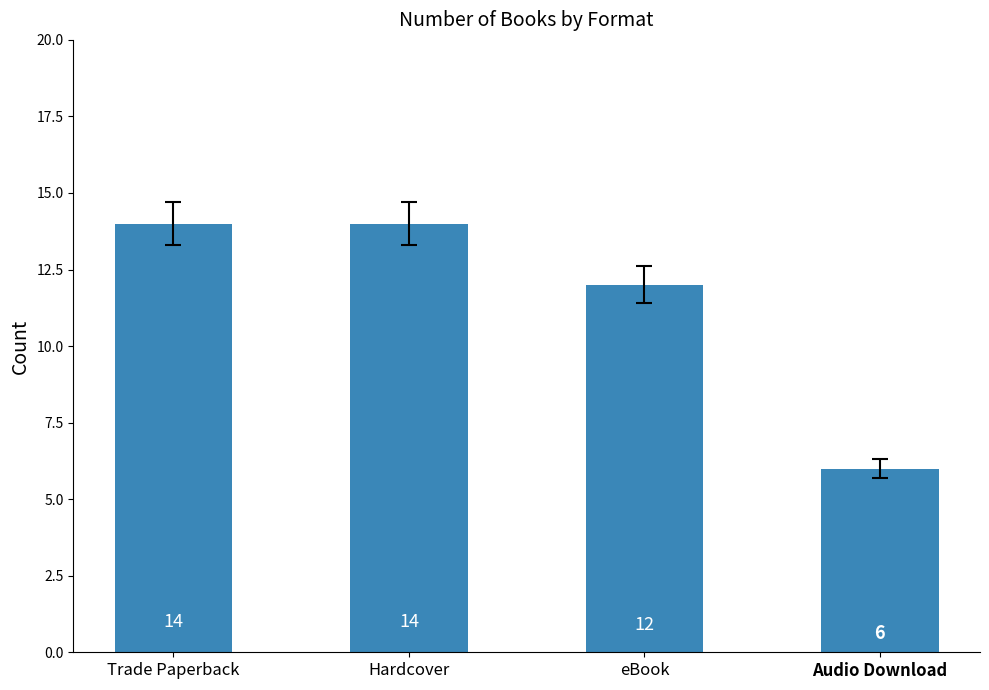

What is the minimum value shown in the chart?

6